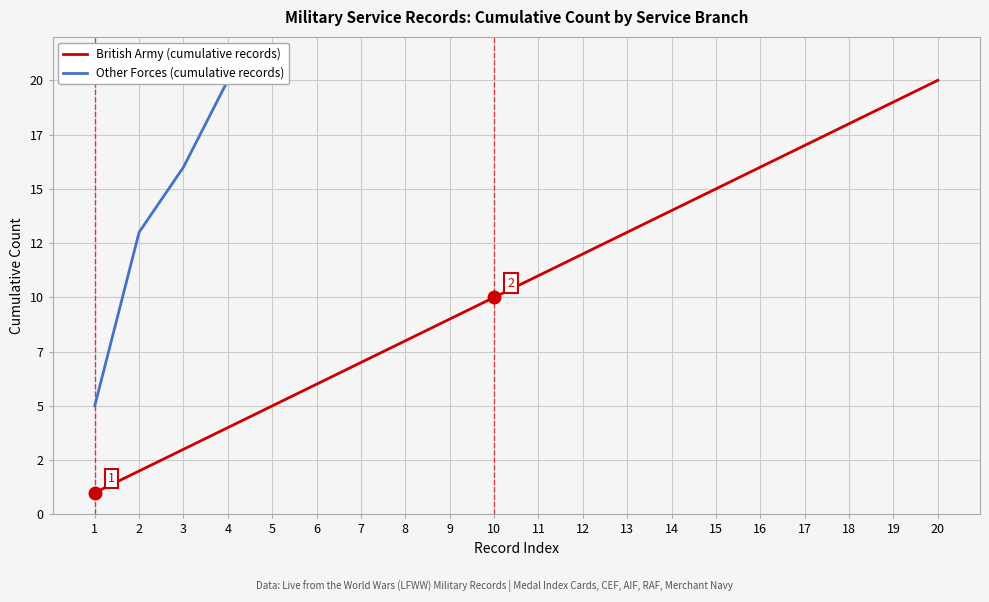

What is the approximate value at 2?

2